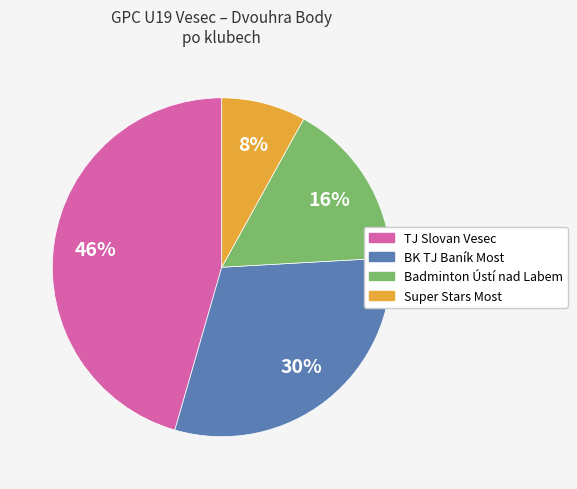

Does any single category account for the majority?

No